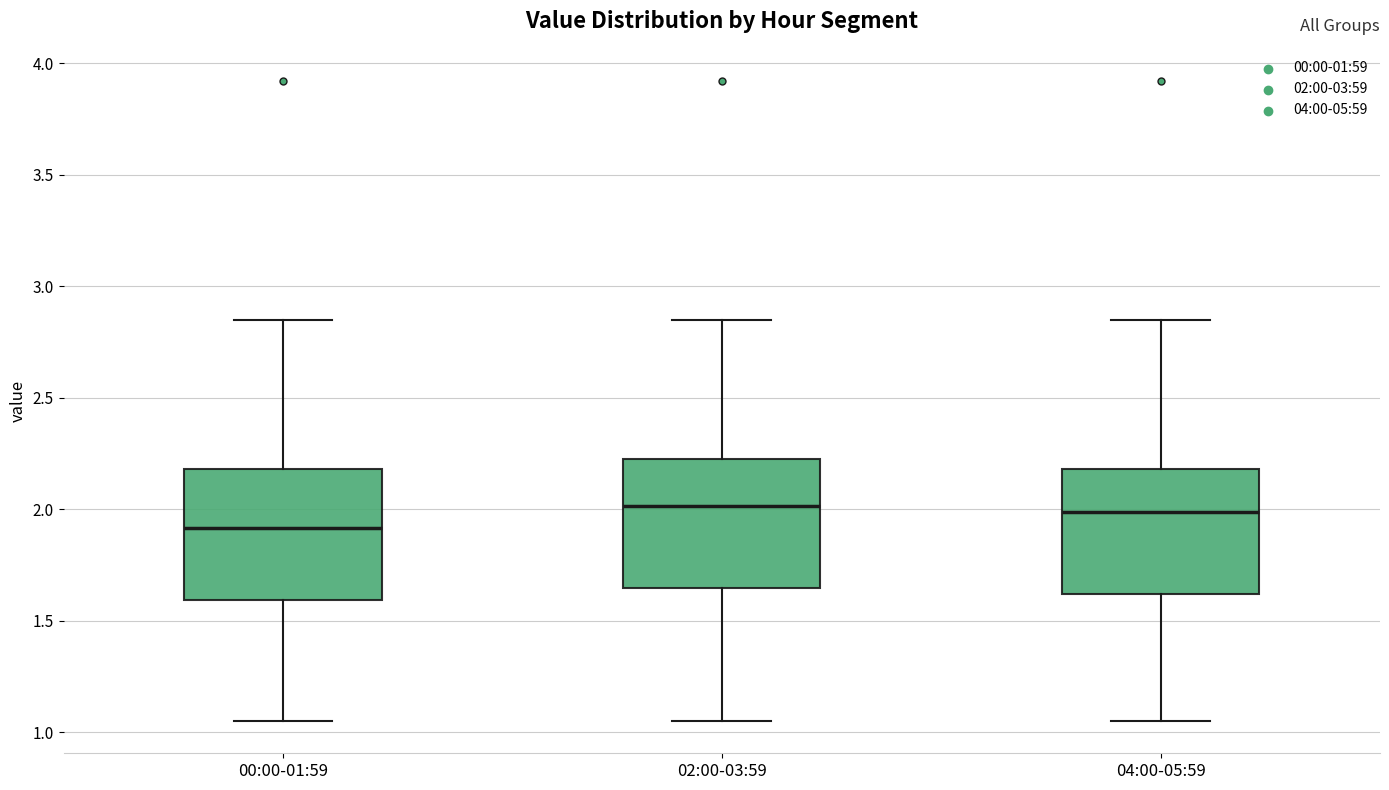

Reading left to right, read every box against the y-axis: the position of its median line, the range the box covers, and the ends of its whiskers. The values are not printed on the chart, so give them approximately, as read against the axis.

00:00-01:59: median 1.90, box 1.60 to 2.20, whiskers 1.05 to 2.85
02:00-03:59: median 2.00, box 1.65 to 2.25, whiskers 1.05 to 2.85
04:00-05:59: median 2.00, box 1.60 to 2.20, whiskers 1.05 to 2.85